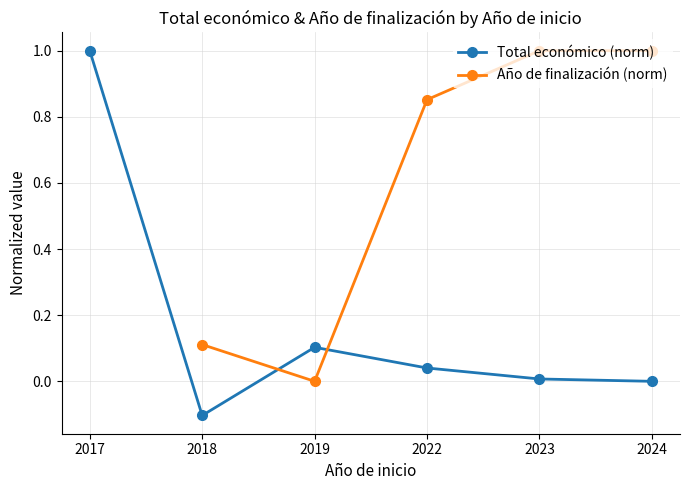

At which label does Total económico (norm) first exceed 0?

2017